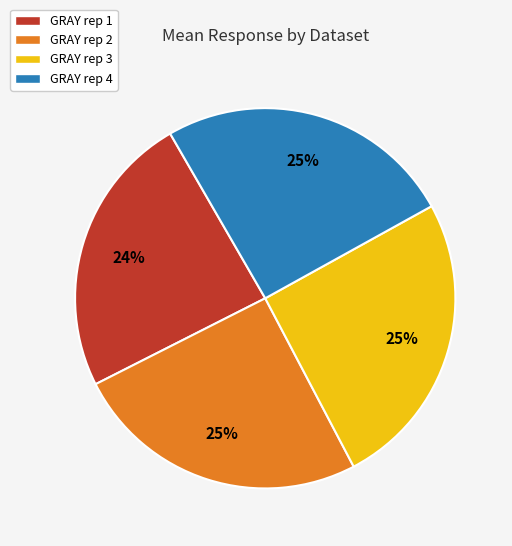

True or false: GRAY rep 4 accounts for 25% of the total.

True